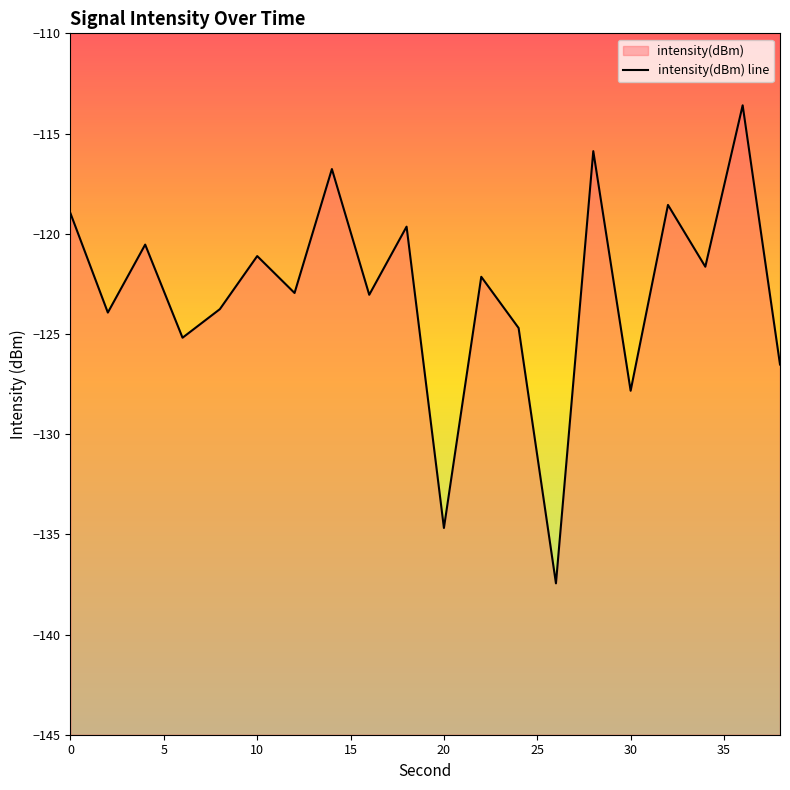

How many lines are shown in the chart?

1